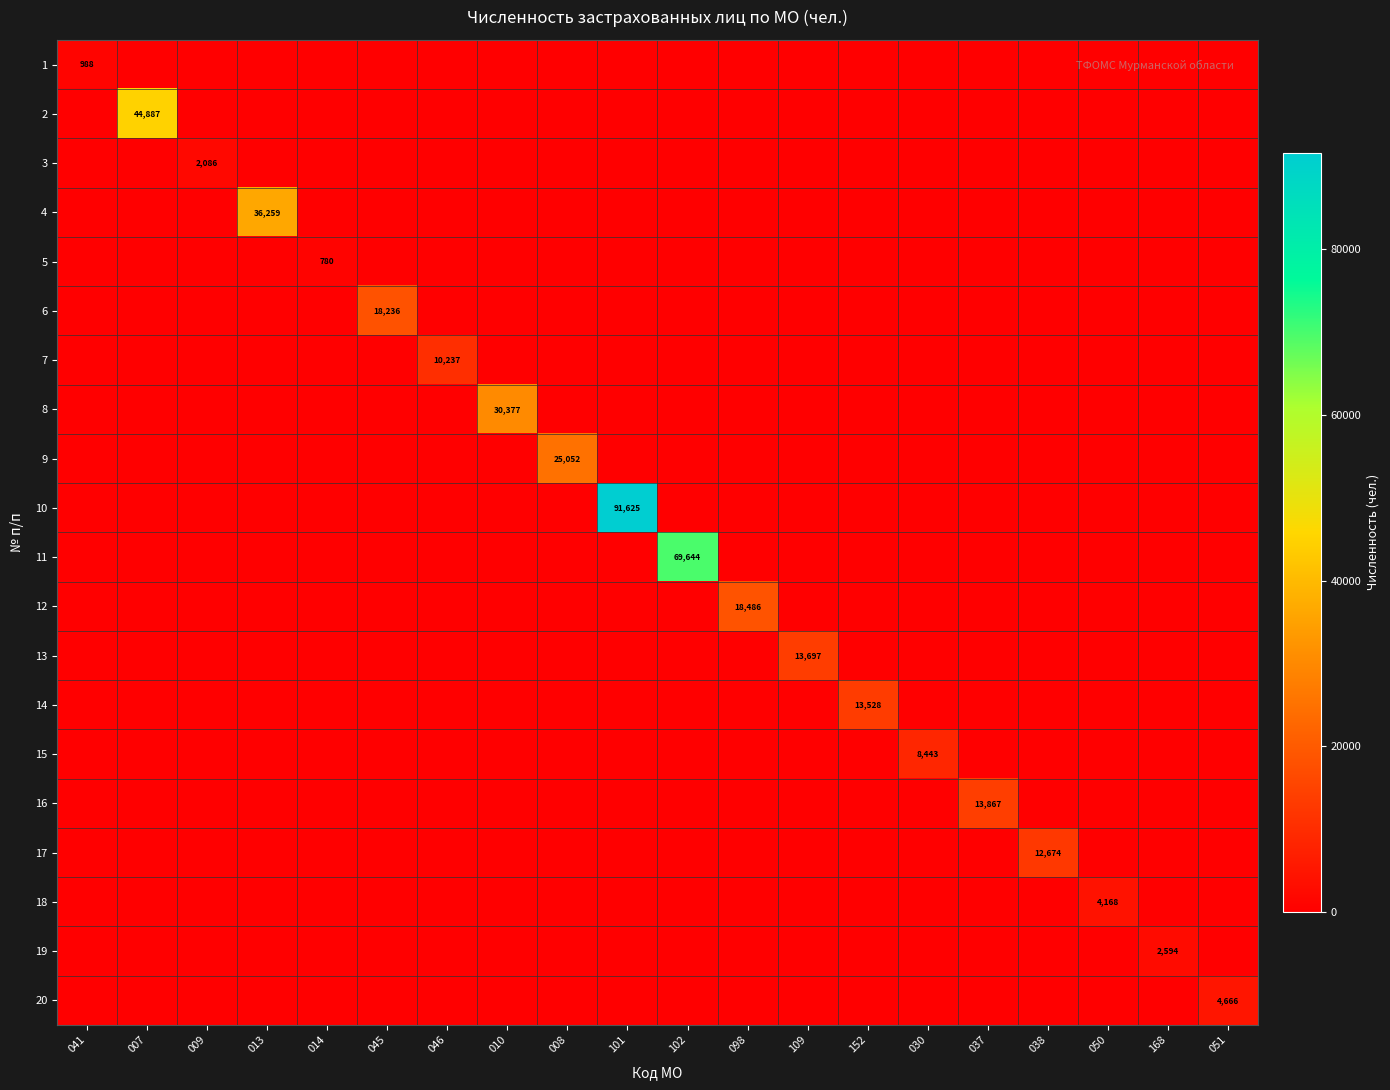

What is the spread (max minus min) of values at 046?

10237